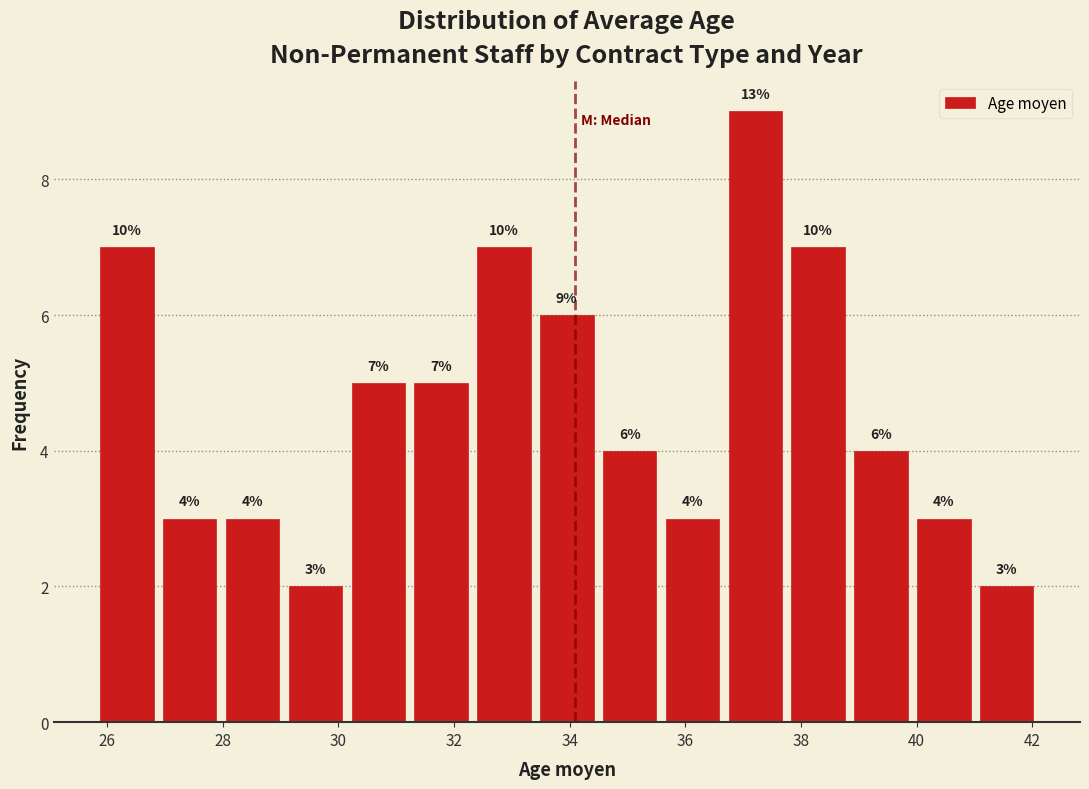

Which range on the x-axis has the tallest bar?

36.6 to 37.8